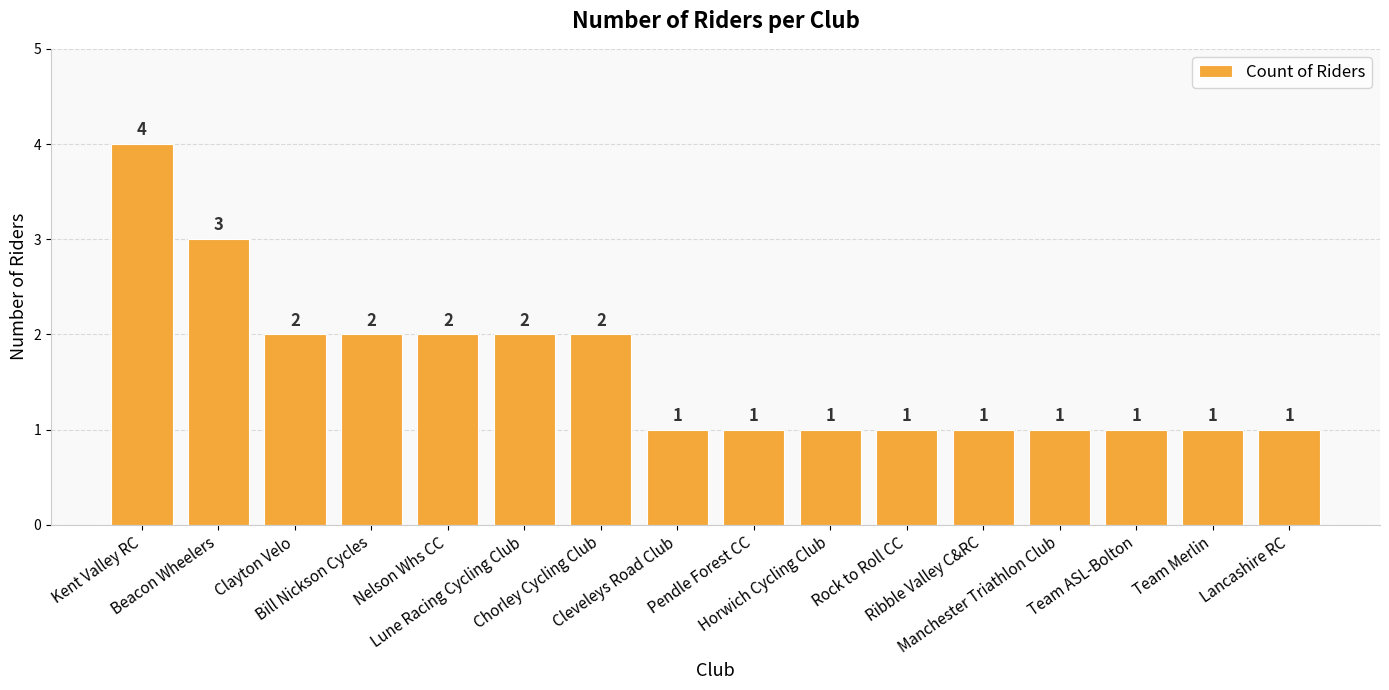

What value does the data have at Manchester Triathlon Club?

1